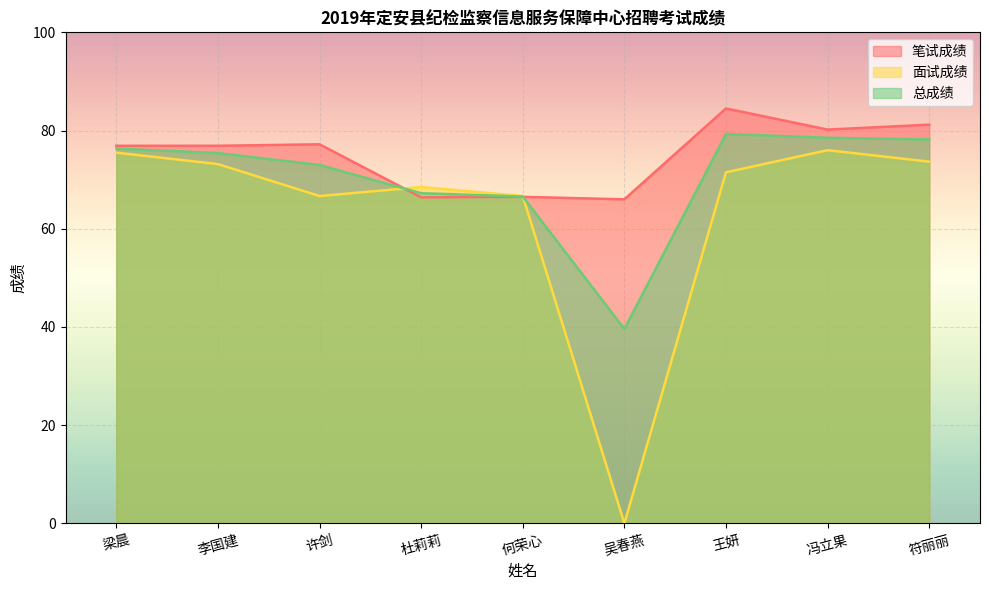

Rank the series by their average value, from highest to lowest.

笔试成绩, 总成绩, 面试成绩